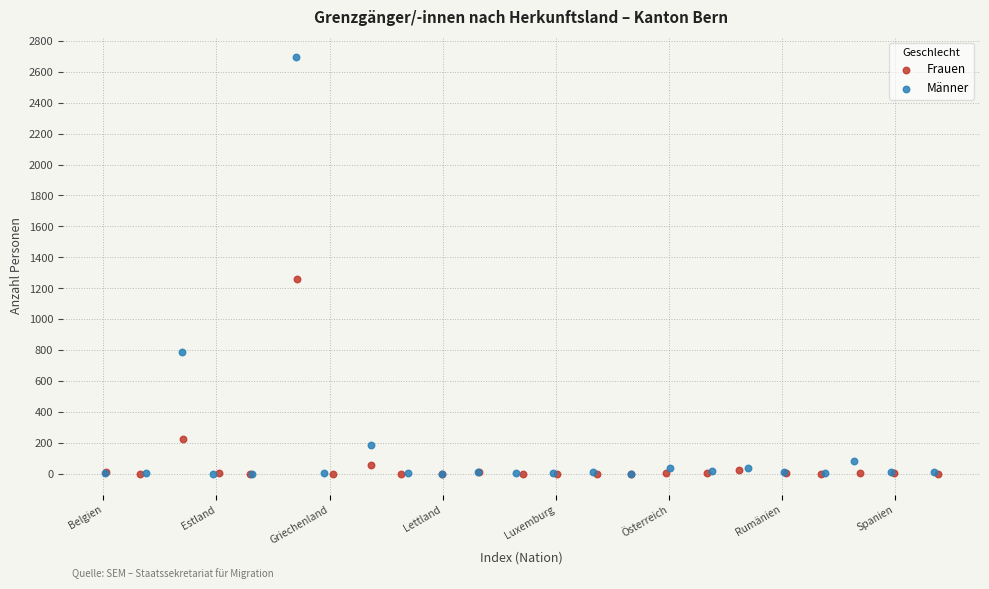

Which series reaches the maximum Y coordinate?

Männer